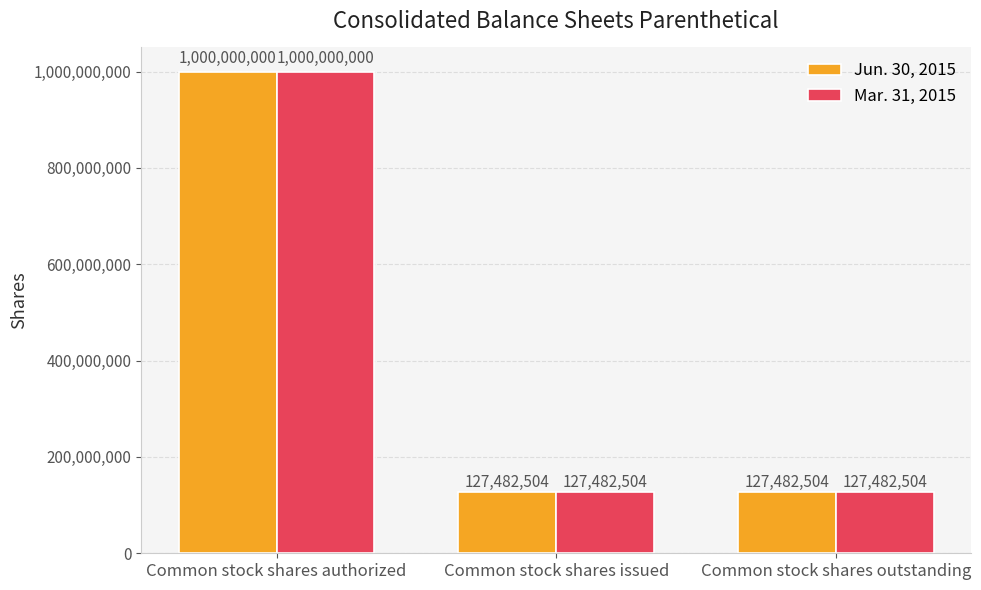

The value of Mar. 31, 2015 at Common stock shares outstanding is 127482504. True or false?

True